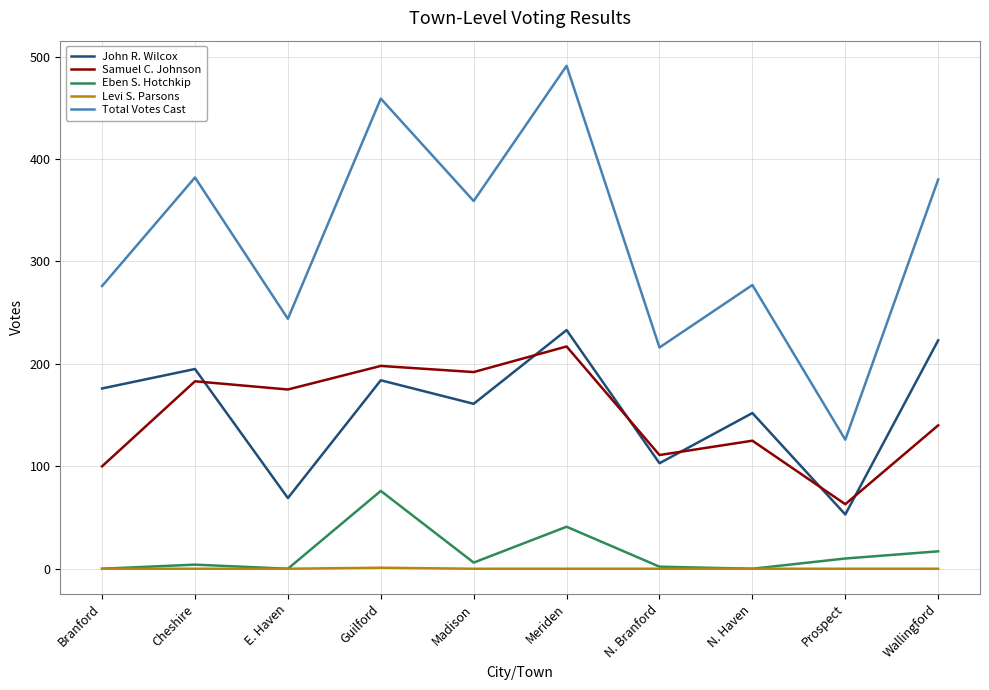

Where is Eben S. Hotchkip nearest to the value 38?

Meriden